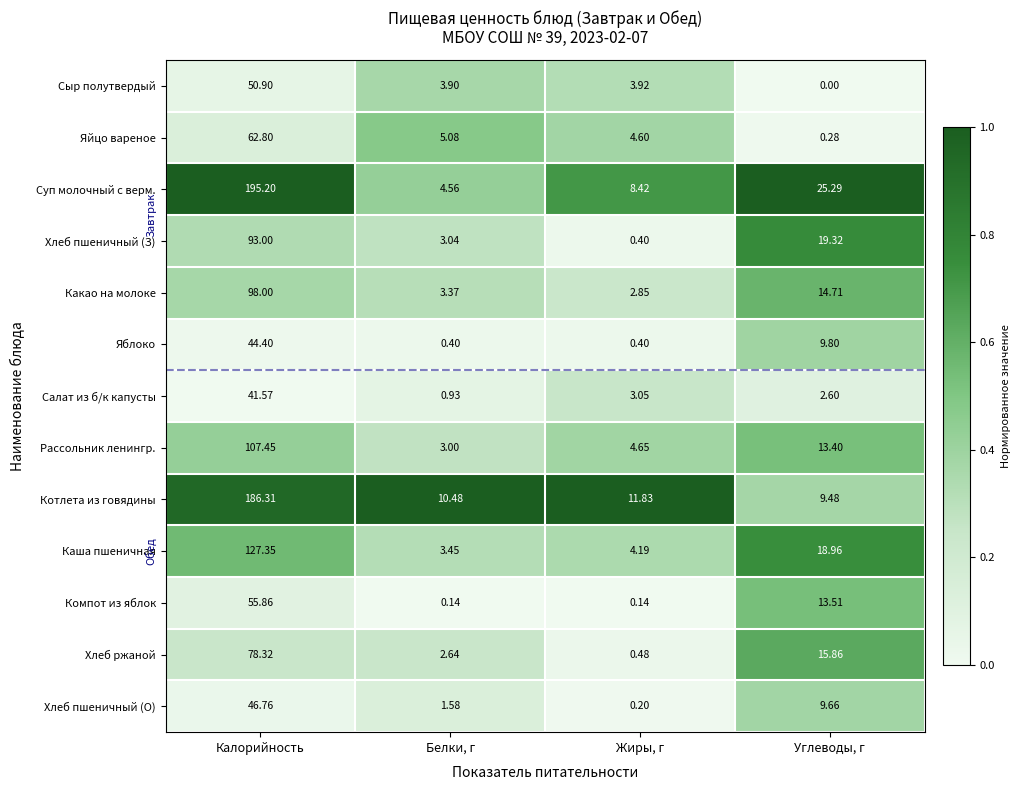

Which category has the highest value across all series?

Калорийность